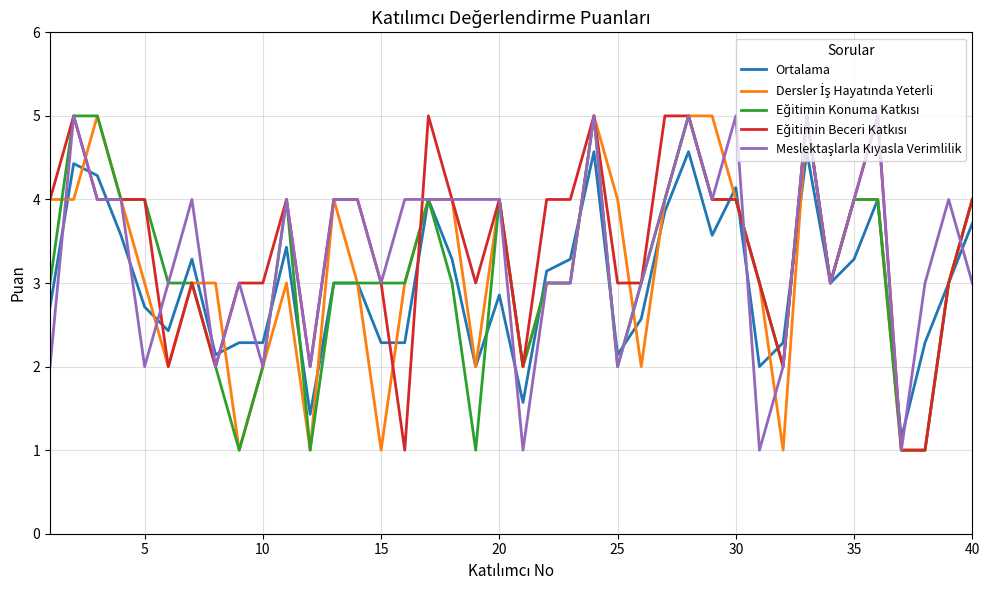

What is the maximum value shown in the chart?

5.0